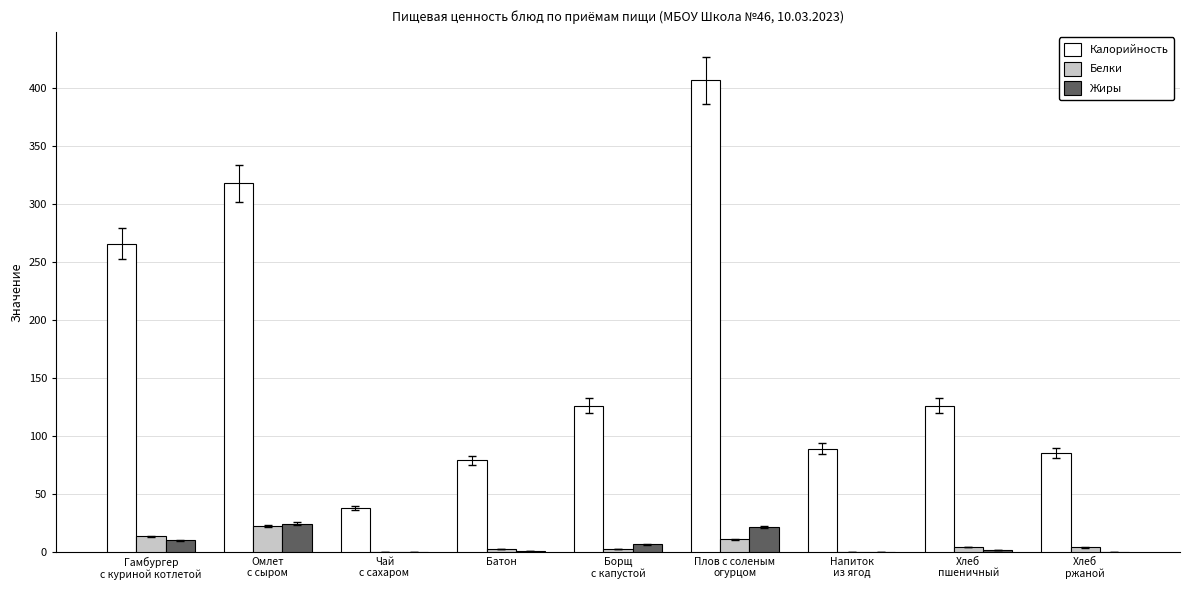

What is the maximum value for Белки?

22.3